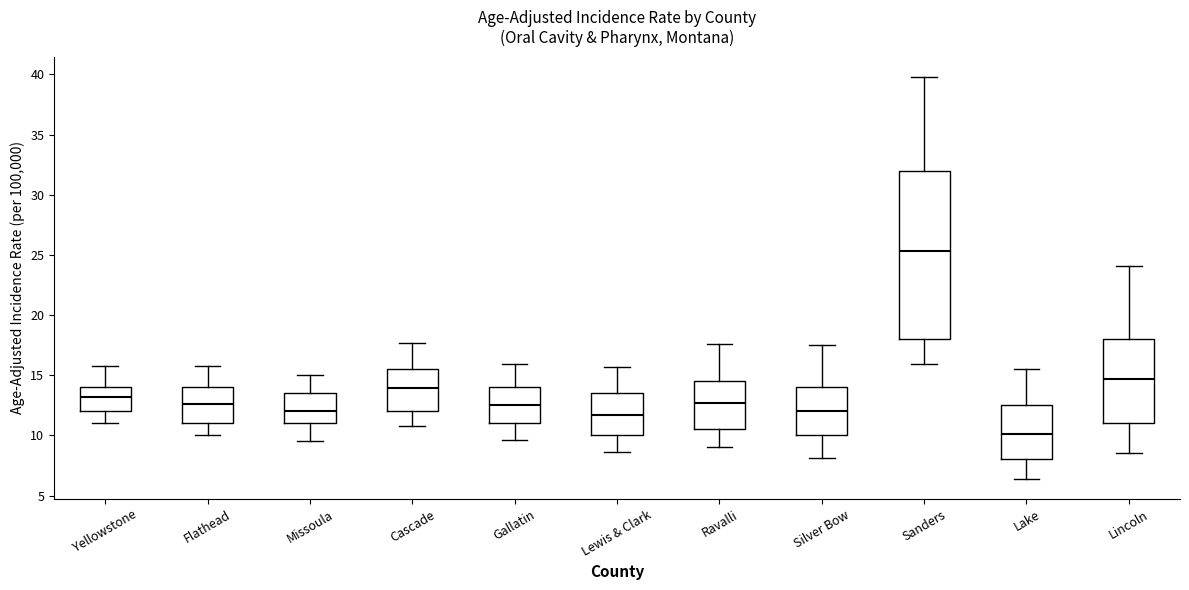

Which box has the lowest median line?

Lake